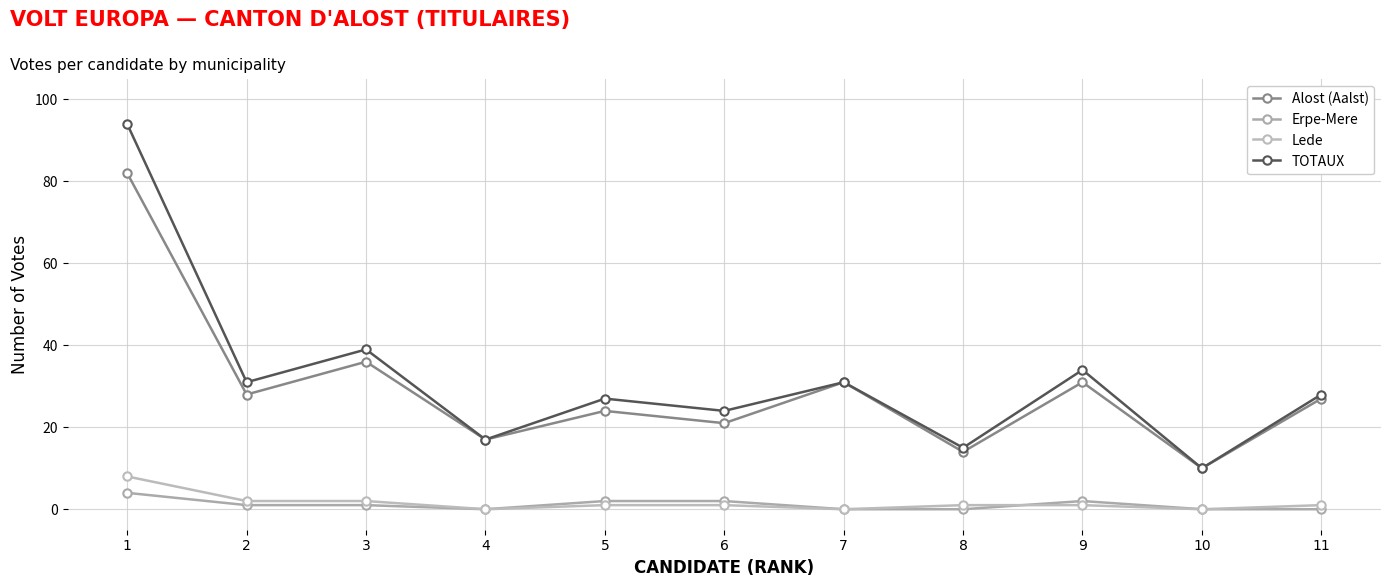

What is the maximum value for Alost (Aalst)?

82